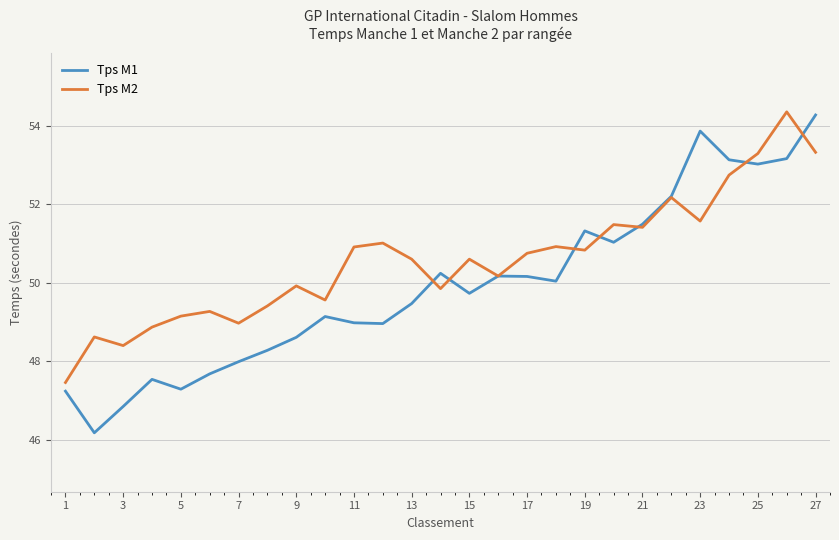

What is the maximum value shown in the chart?

54.4